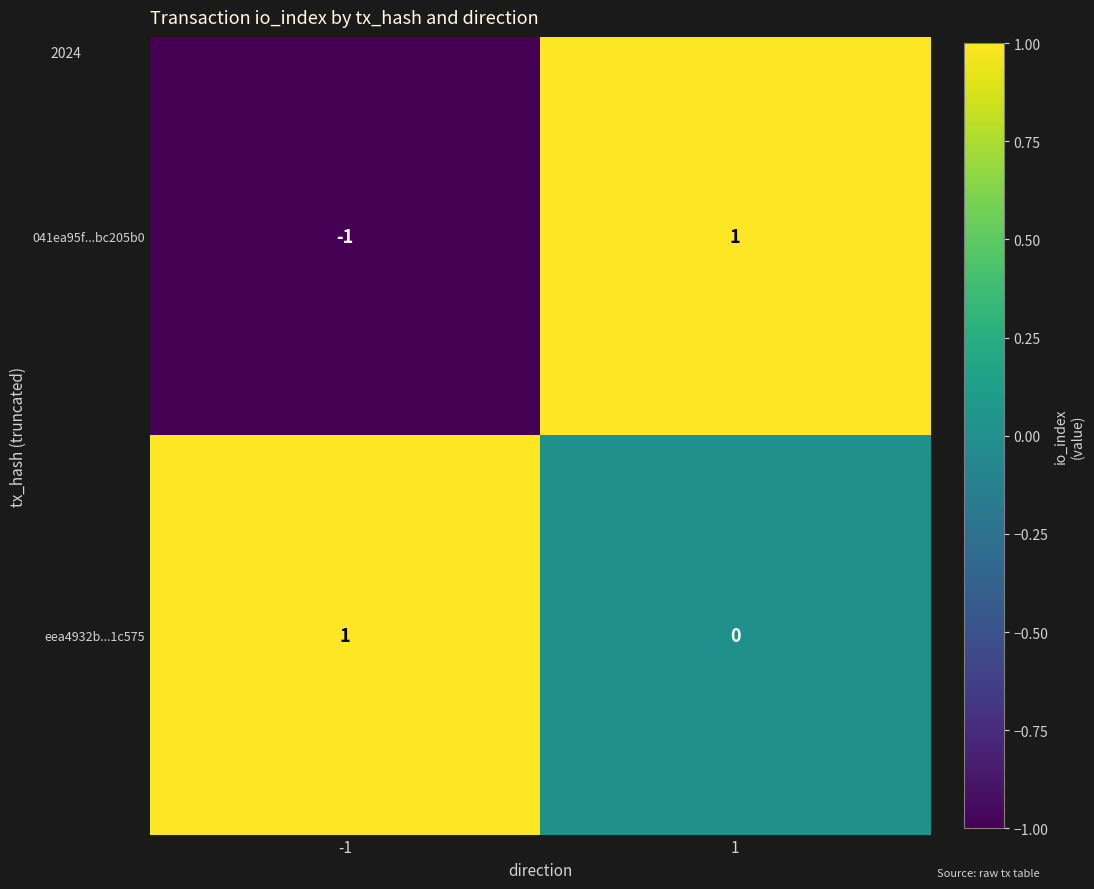

Rank the categories by 041ea95f...bc205b0 value from lowest to highest.

-1, 1